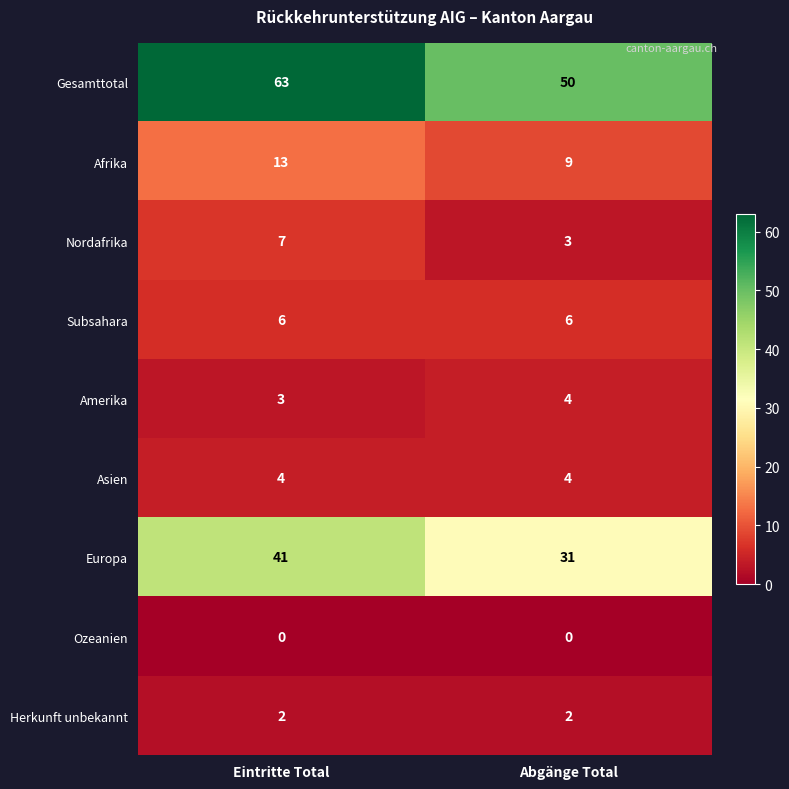

Is it true that Europa equals 41 at Eintritte Total?

True